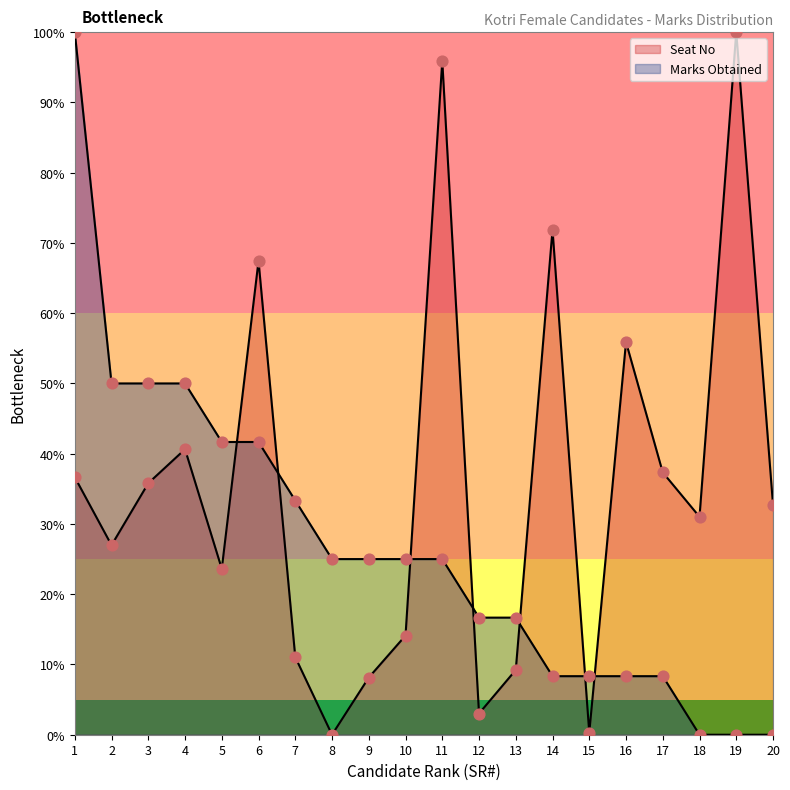

What is the total value across all series at 18?

31.0